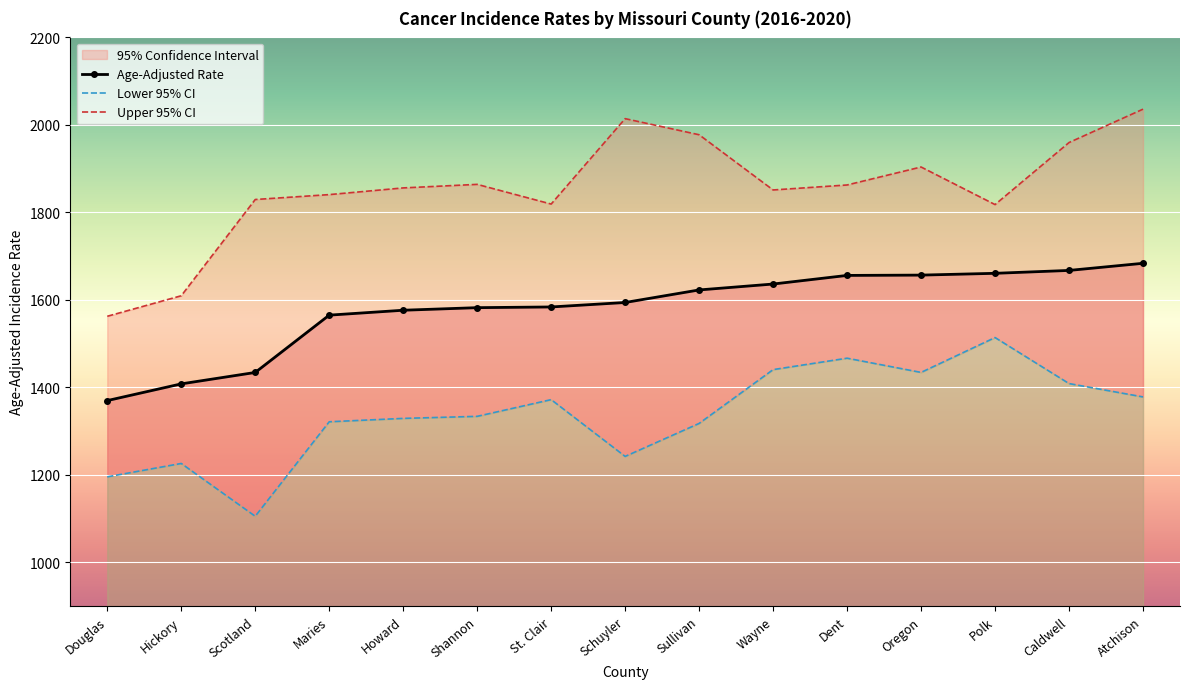

Is it true that Age-Adjusted Rate equals 1656.0 at Dent?

True